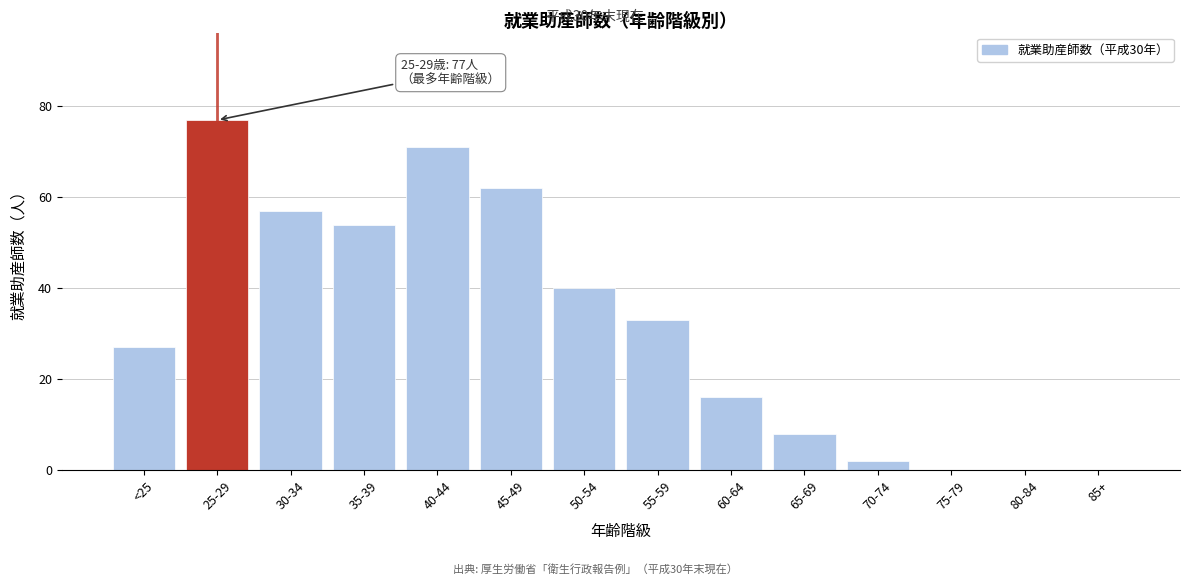

Reading left to right, extract all data points from this chart.

<25=27	25-29=77	30-34=57	35-39=54	40-44=71	45-49=62	50-54=40	55-59=33	60-64=16	65-69=8	70-74=2	75-79=0	80-84=0	85+=0